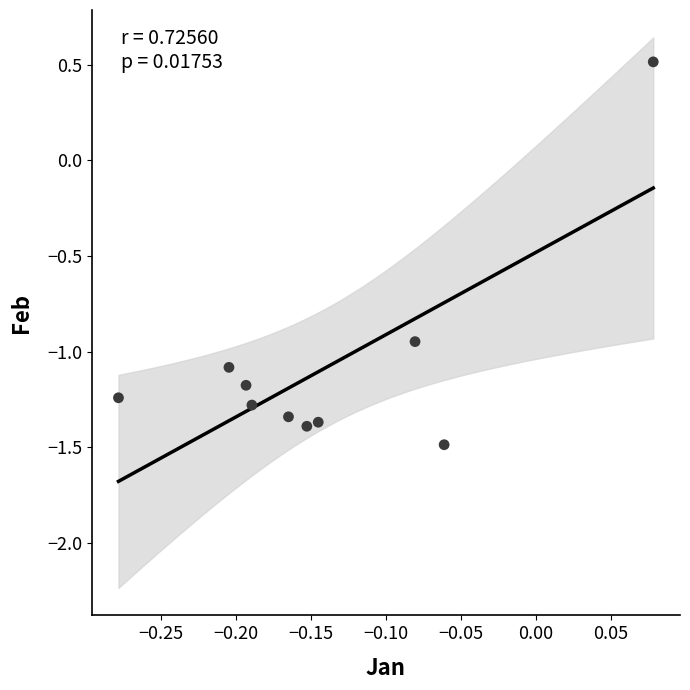

What Y value in the scatter plot is closest to 0?

0.5